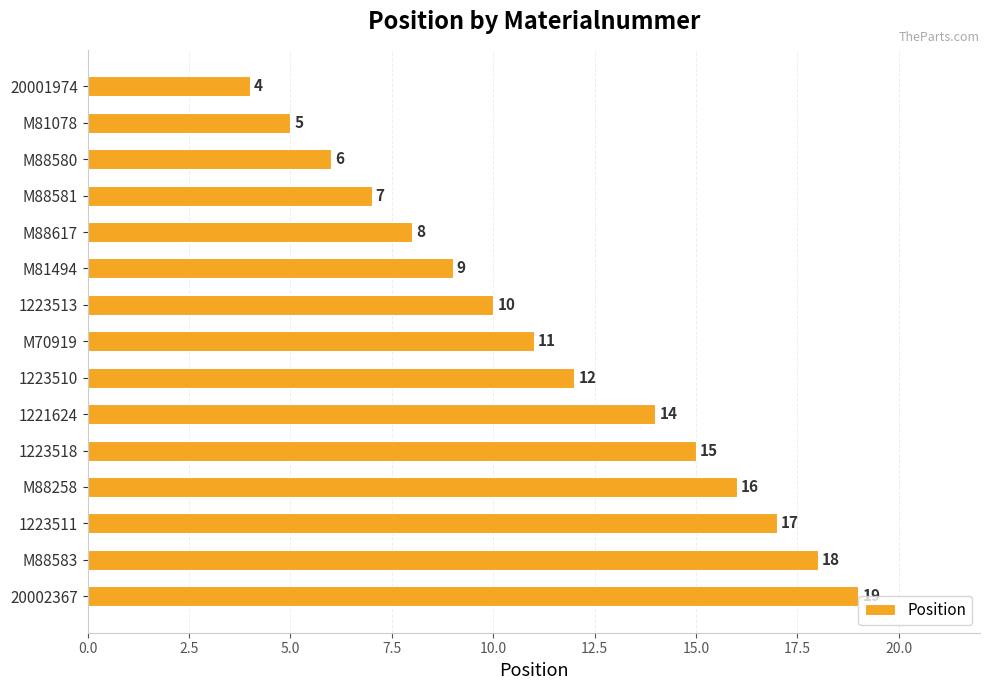

Between 1223518 and M81078, which is larger?

1223518